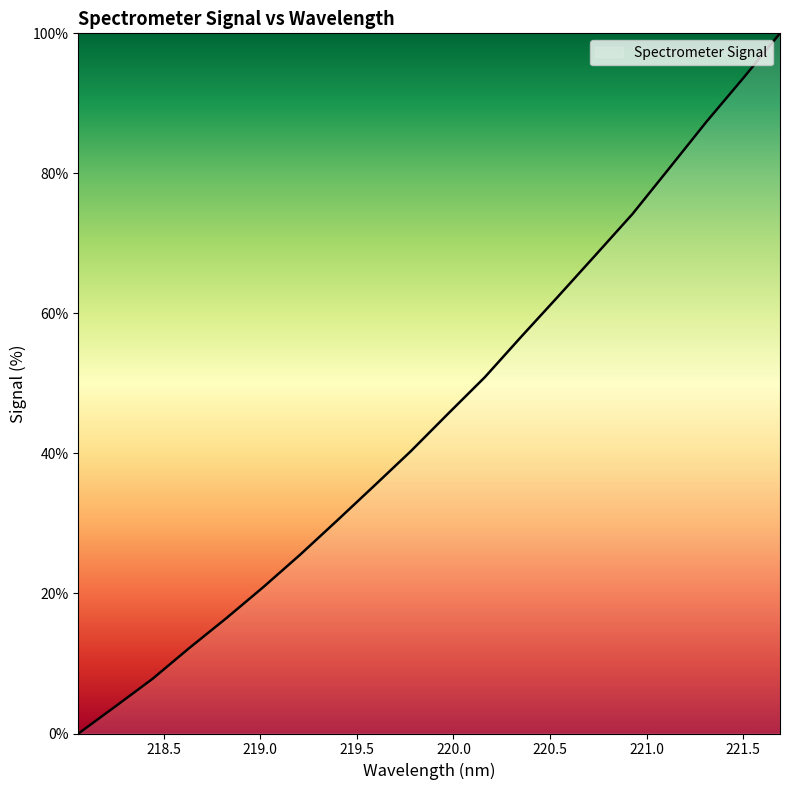

What is the average value?

45.6